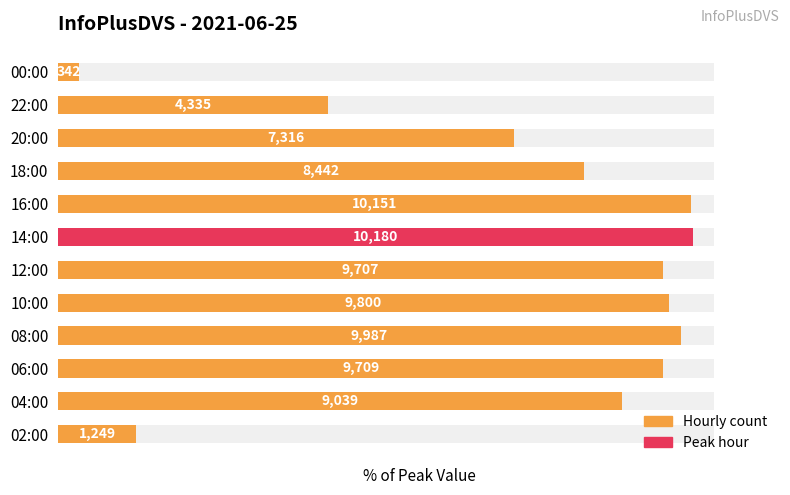

List the labels in order of value, largest first.

14:00, 16:00, 08:00, 10:00, 06:00, 12:00, 04:00, 18:00, 20:00, 22:00, 02:00, 00:00